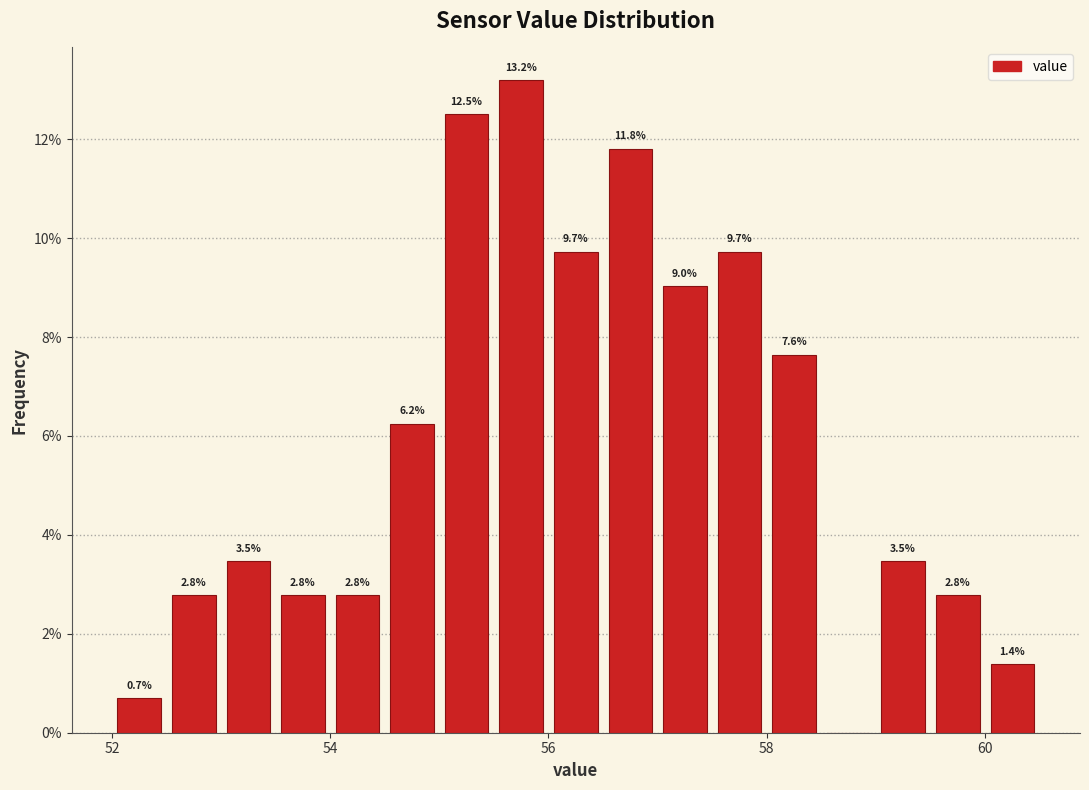

Around what value on the x-axis is the tallest bar? Give the approximate position of its centre, as read against the axis.

55.8